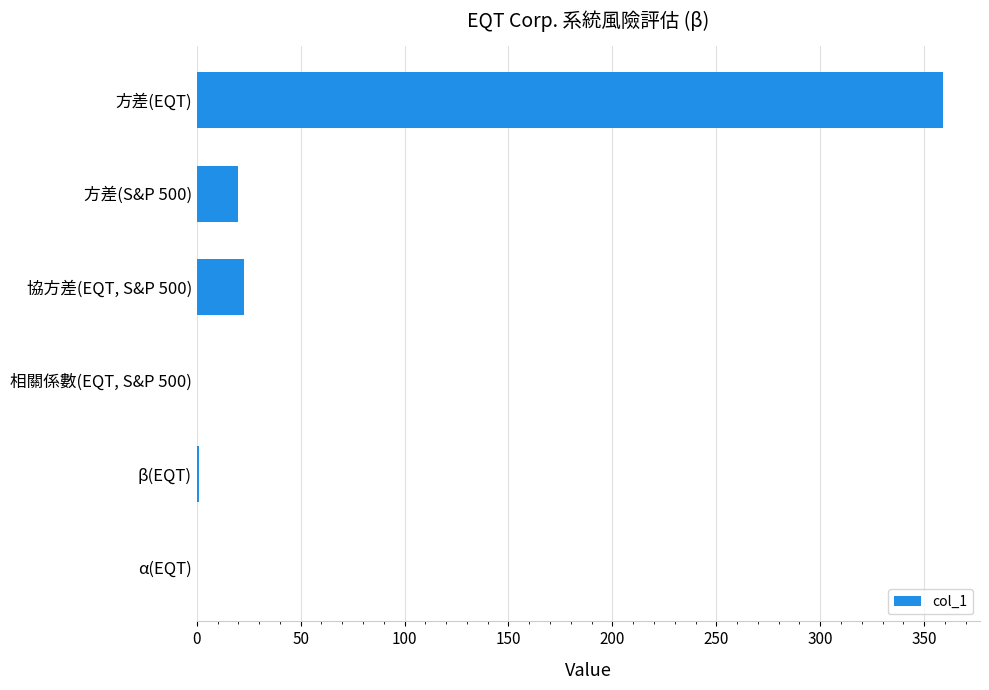

Count the number of data series in this chart.

1